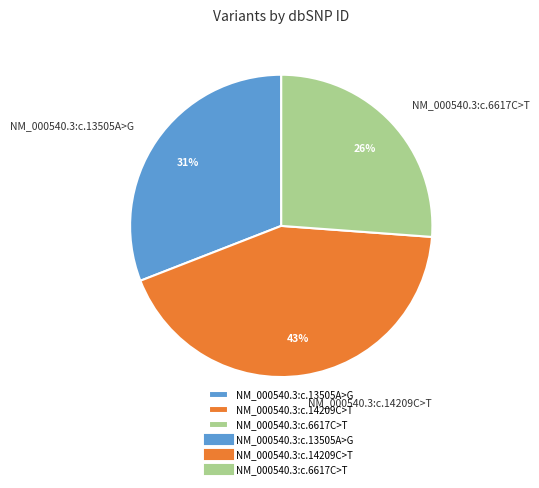

What percentage is the NM_000540.3:c.13505A>G slice, to the nearest percent?

31%